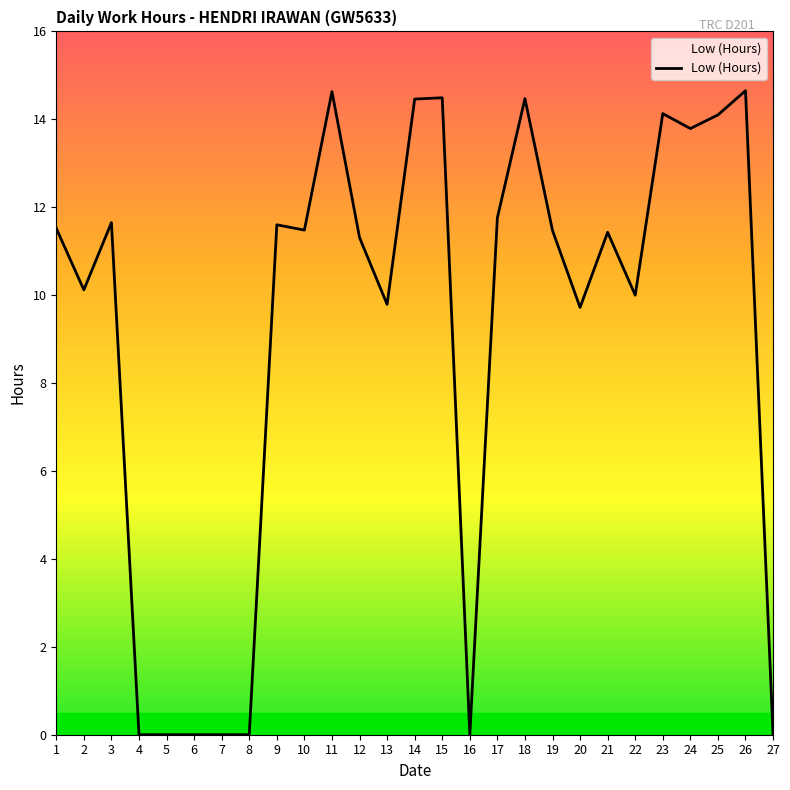

What is the sum of all values?

246.6